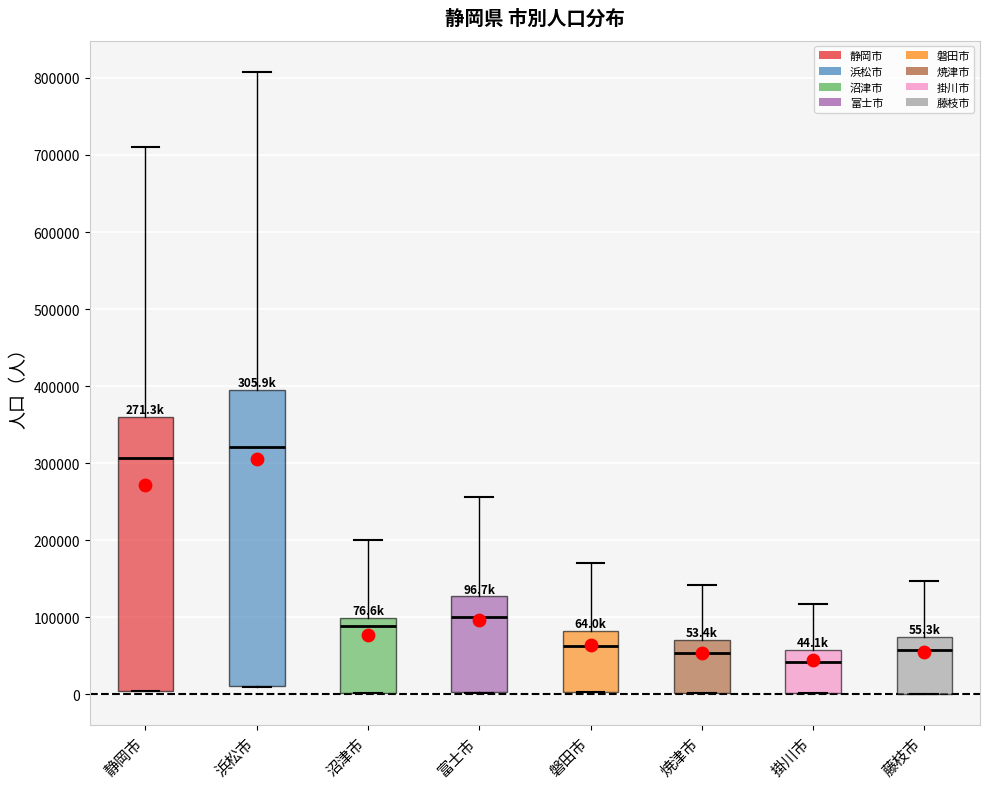

Which box is the tallest, from its lower edge to its upper edge?

浜松市